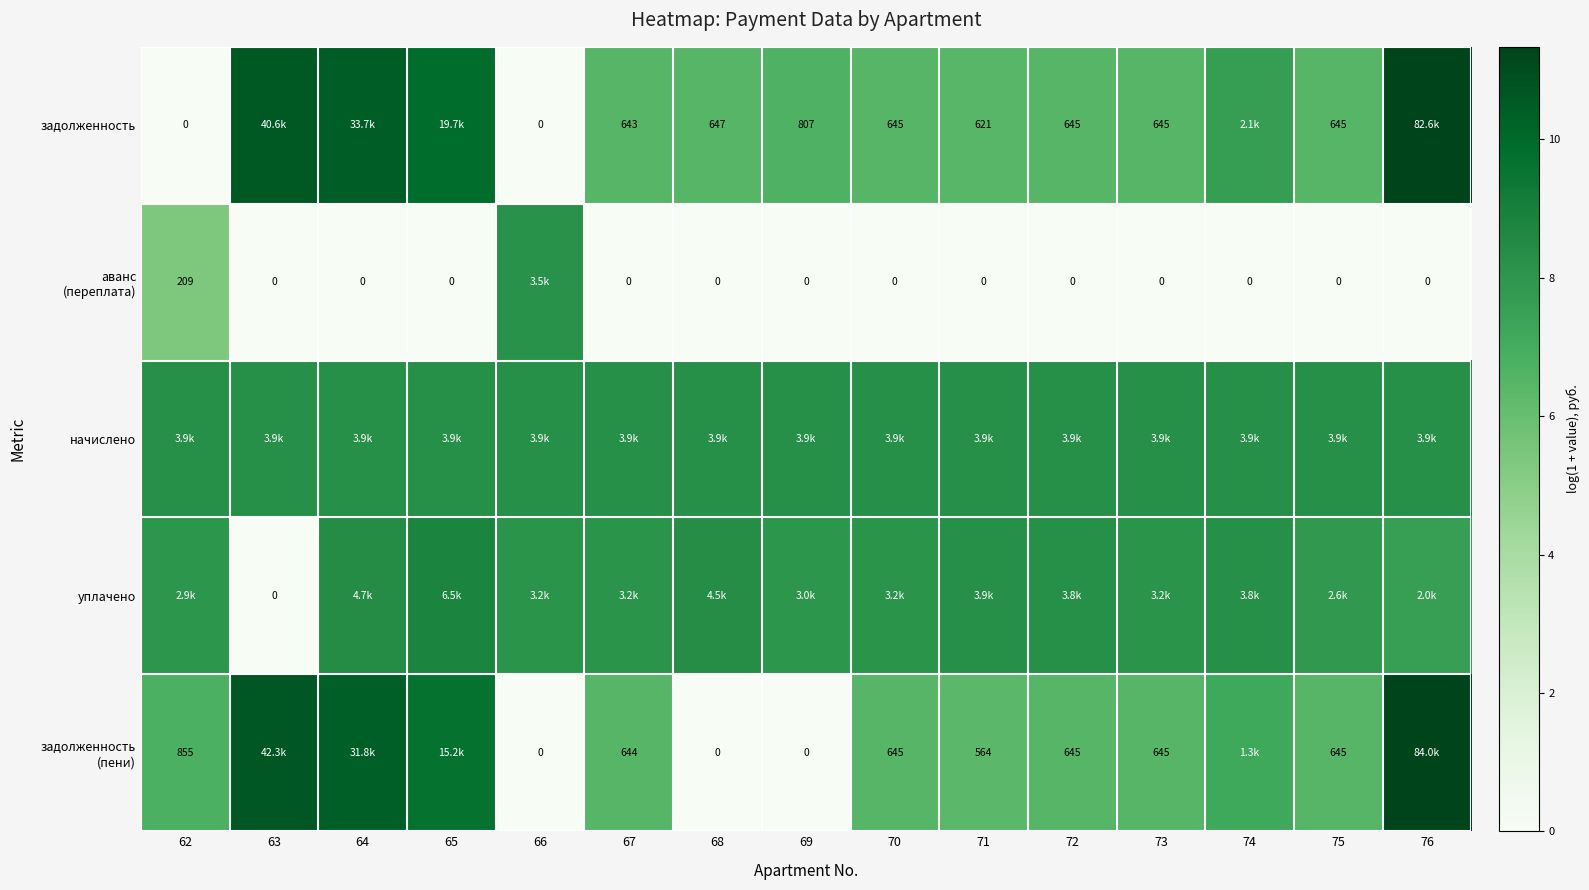

True or false: задолженность (пени) has a value of 6.3 at 71.

True